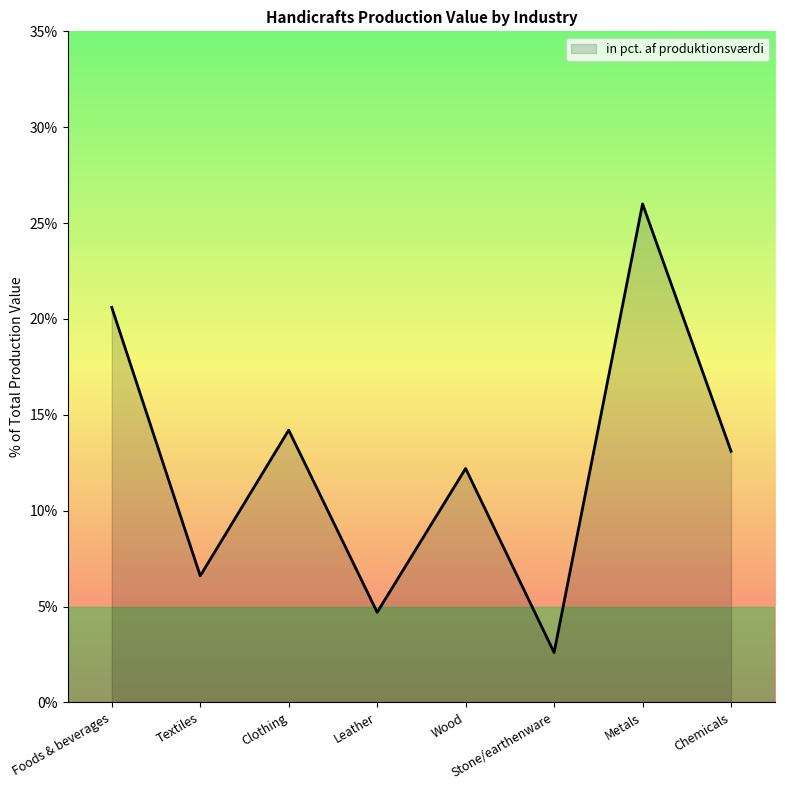

Where does the data first go above 13?

Foods & beverages